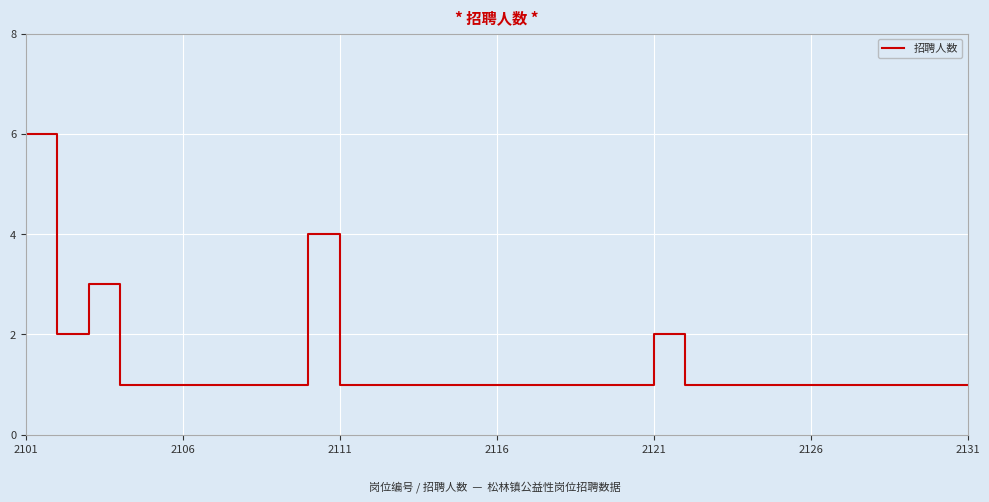

What is the difference between the maximum and minimum values?

5